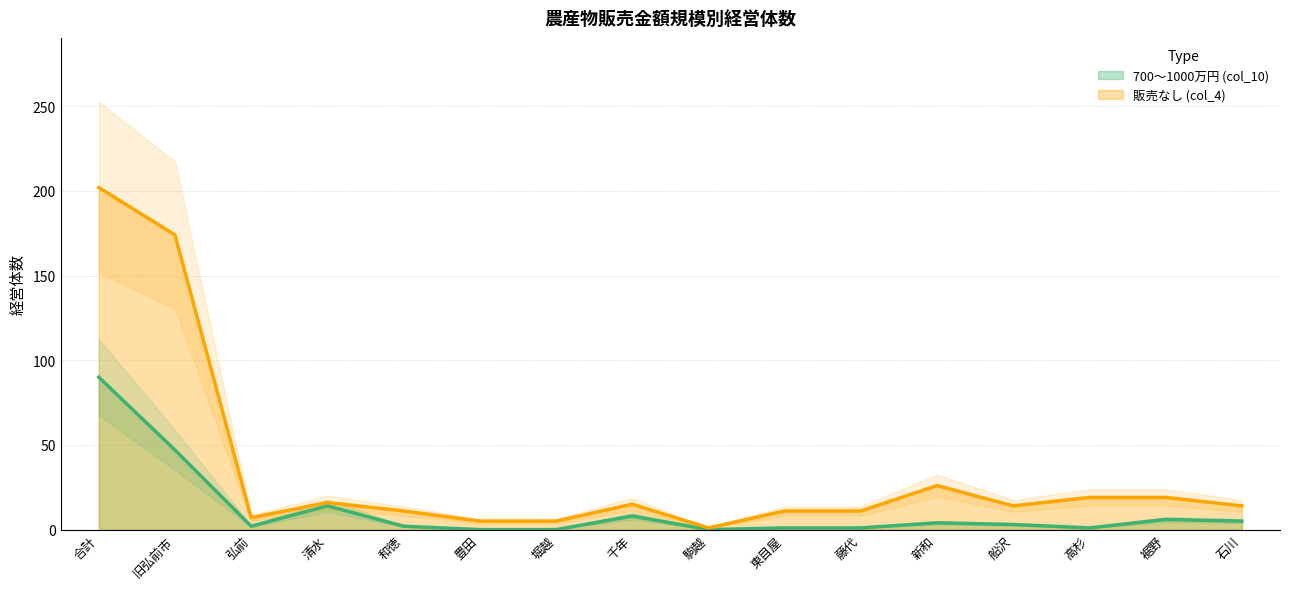

What are all the series names shown in the legend?

700～1000万円 (col_10), 販売なし (col_4)